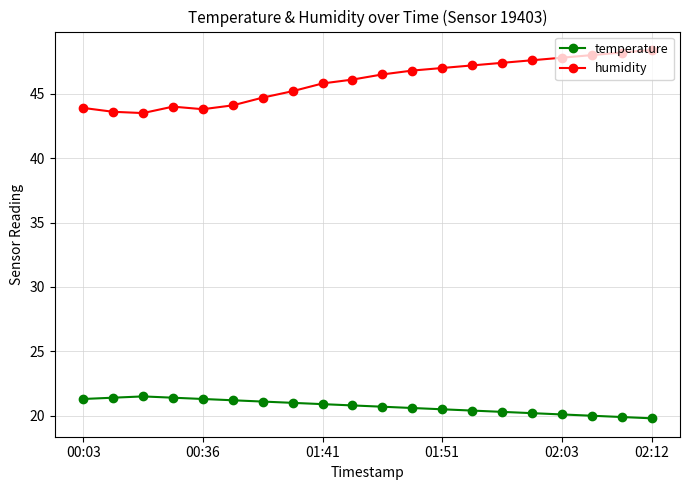

Does the chart display data point markers on the line(s)?

Yes